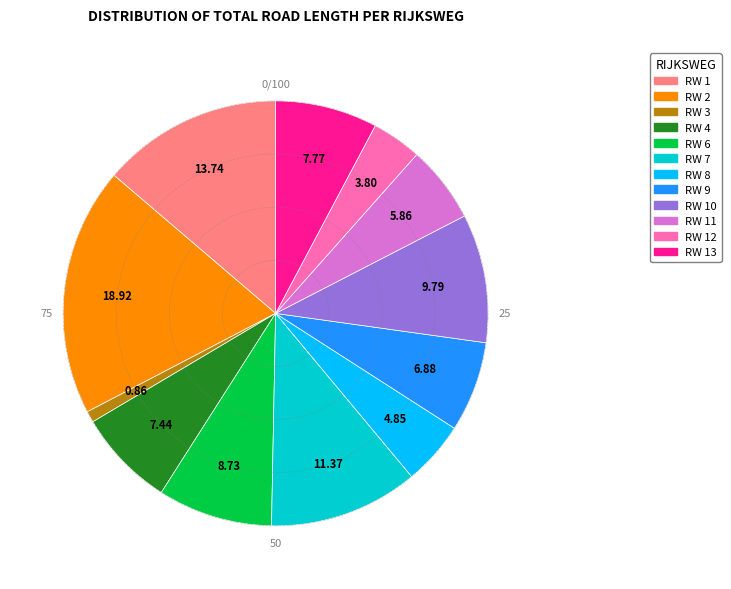

Count the number of slices in the pie.

12